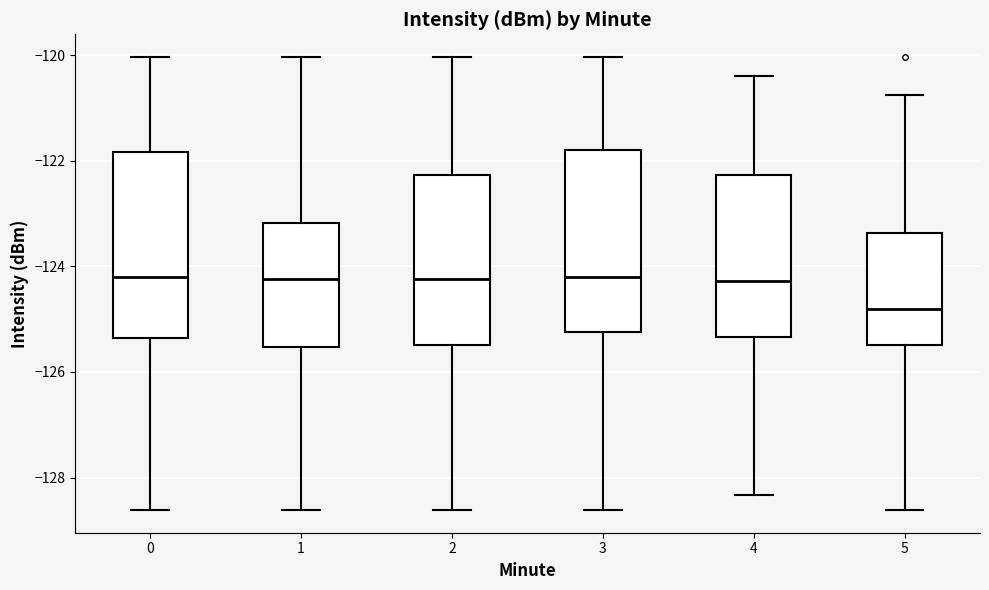

Reading left to right, transcribe this box plot: for each box, give where its median line is, the range the box spans, and where its two whiskers end, as read against the y-axis. The values are not printed on the chart, so give them approximately, as read against the axis.

0: median -124.2, box -125.4 to -121.8, whiskers -128.6 to -120.0
1: median -124.2, box -125.6 to -123.2, whiskers -128.6 to -120.0
2: median -124.2, box -125.4 to -122.2, whiskers -128.6 to -120.0
3: median -124.2, box -125.2 to -121.8, whiskers -128.6 to -120.0
4: median -124.2, box -125.4 to -122.2, whiskers -128.4 to -120.4
5: median -124.8, box -125.4 to -123.4, whiskers -128.6 to -120.8